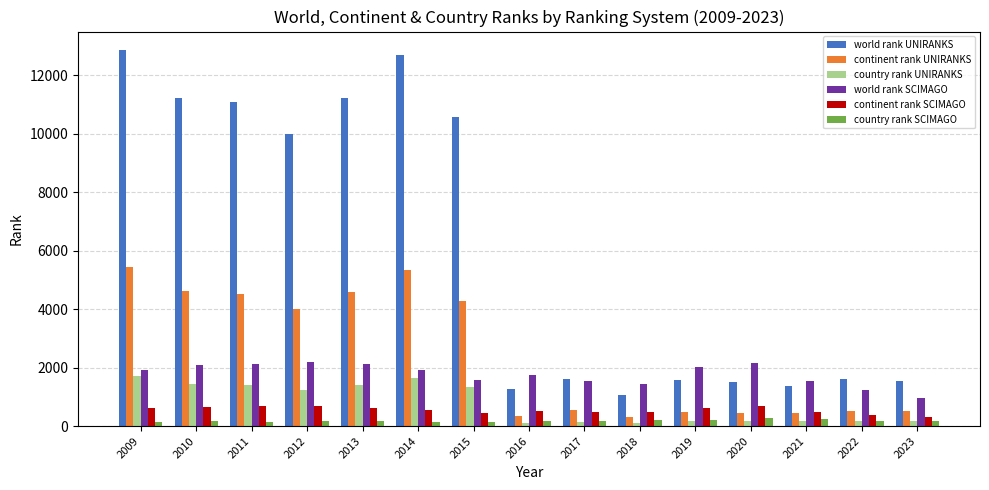

The value of world rank UNIRANKS at 2020 is 2592. True or false?

False